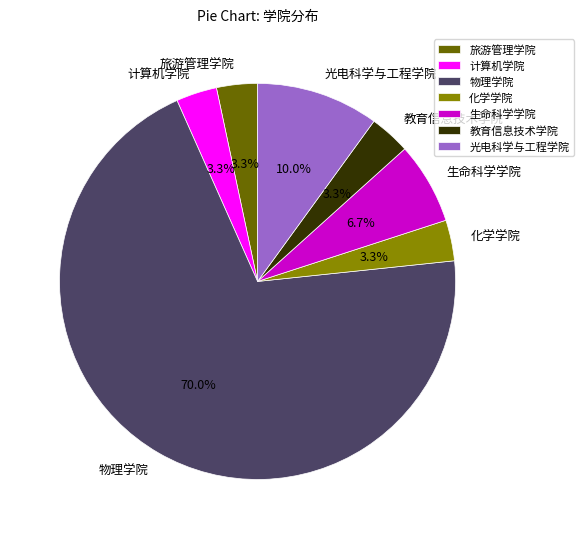

What percentage is the 物理学院 slice, to the nearest percent?

70%